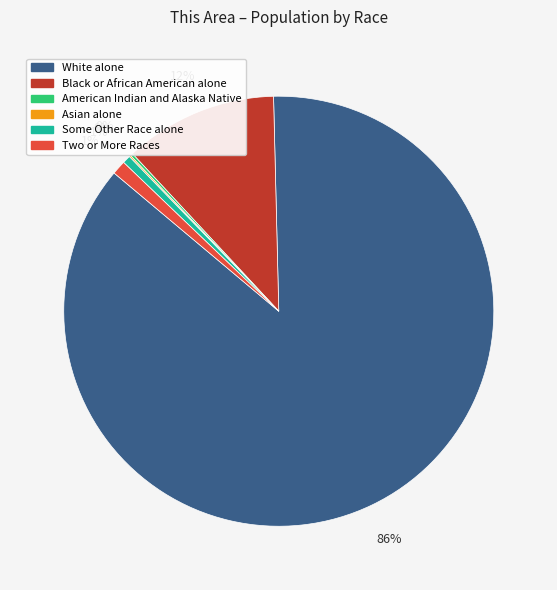

Is there a majority slice in this chart?

Yes